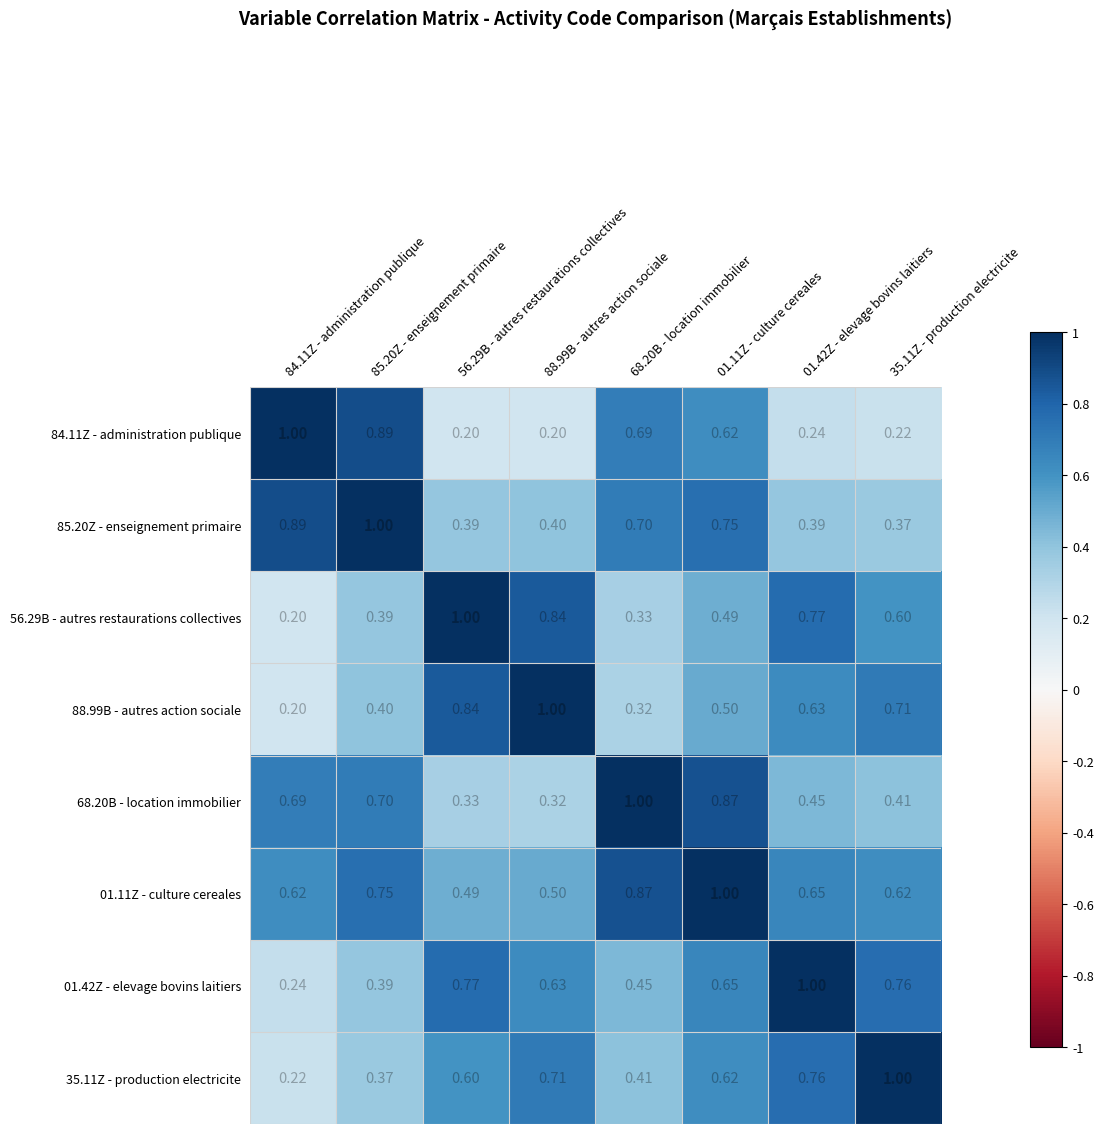

What is the maximum value shown in the chart?

1.0